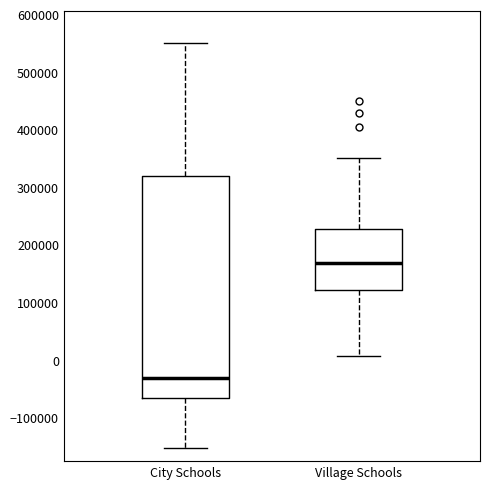

Which box's median line is the highest?

Village Schools